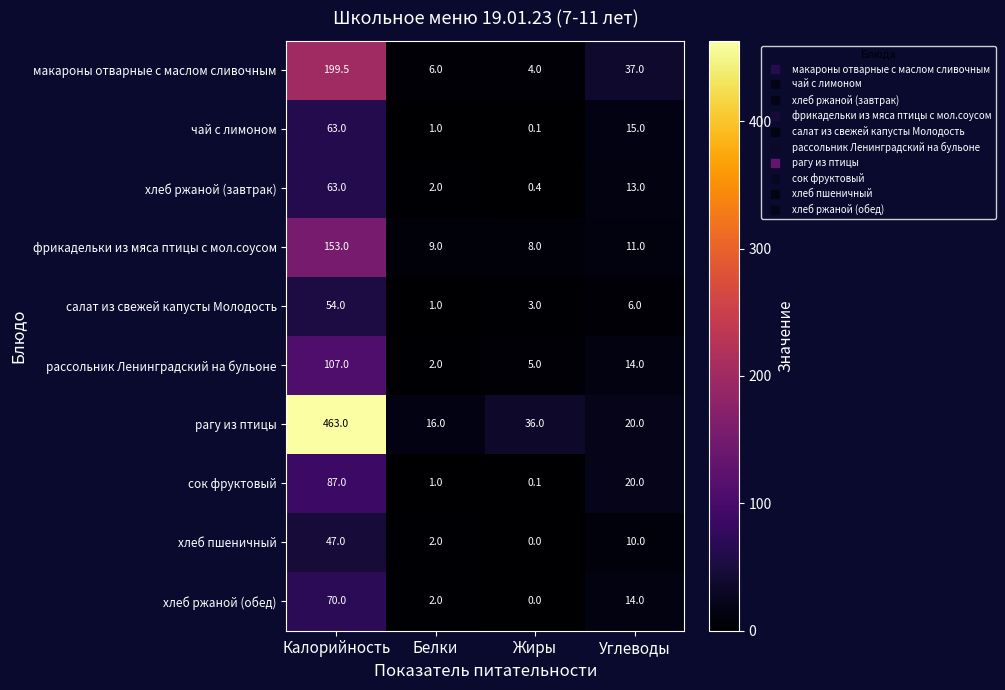

True or false: рассольник Ленинградский на бульоне has a value of 107.0 at Калорийность.

True